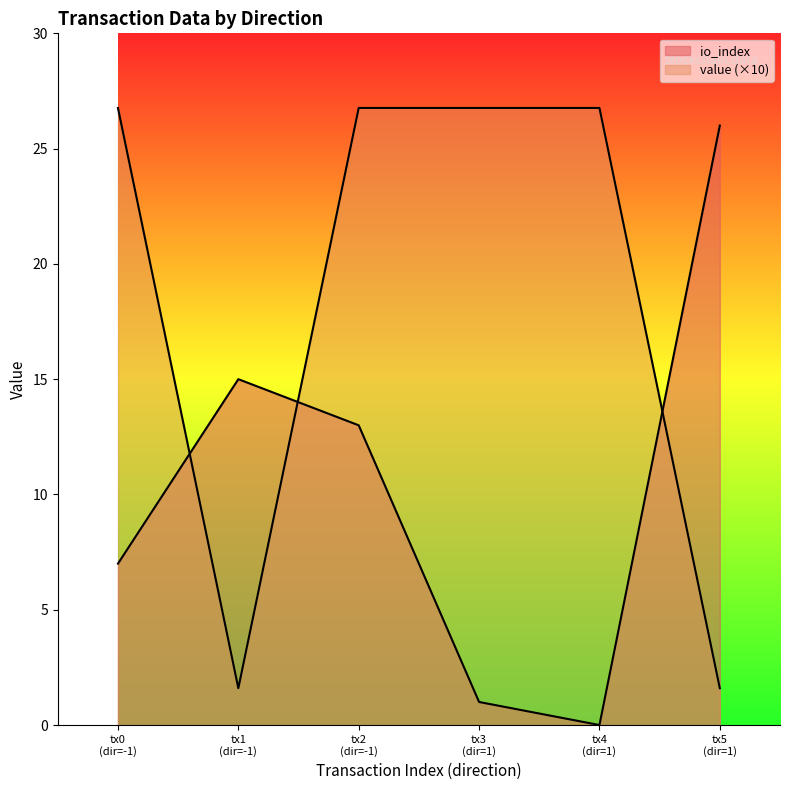

Which category has the highest value across all series?

tx0 (dir=-1)